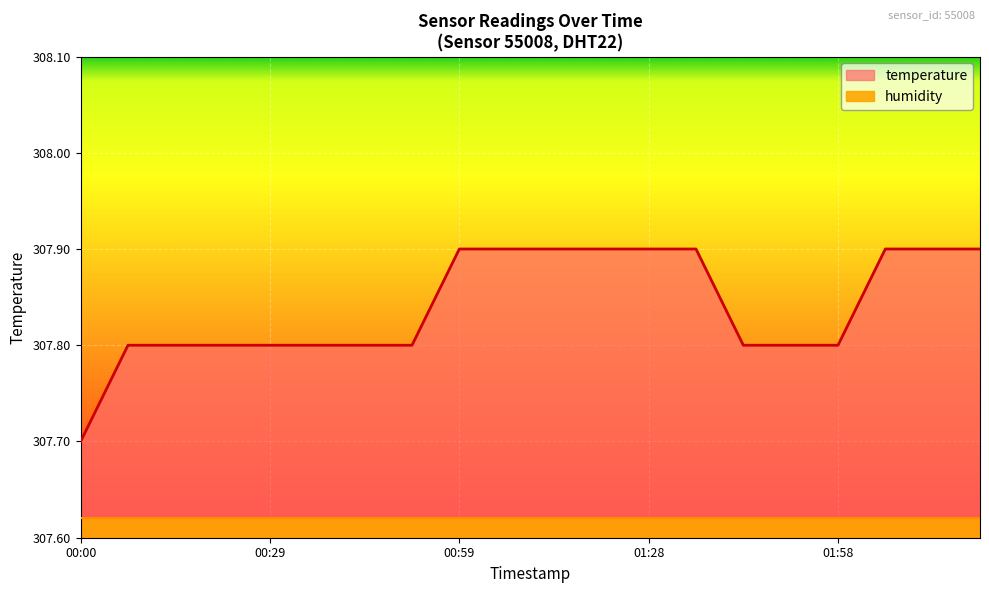

What is the difference between the maximum and minimum values?

0.2